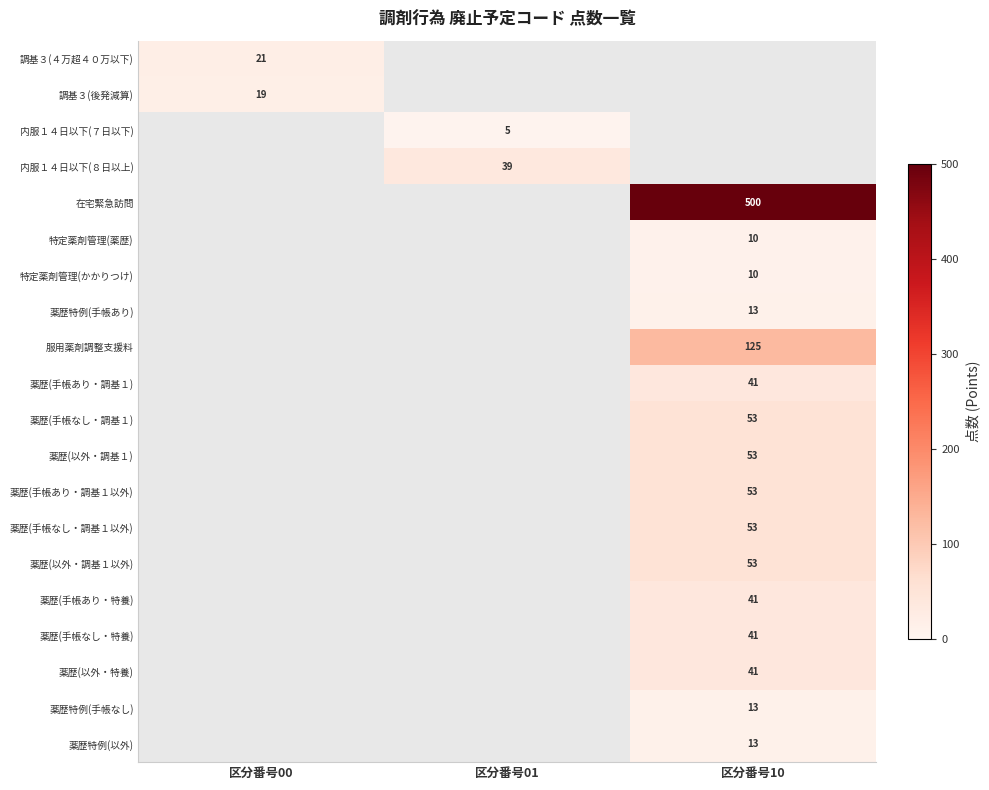

Which has a higher value, 区分番号00 or 区分番号01?

区分番号01